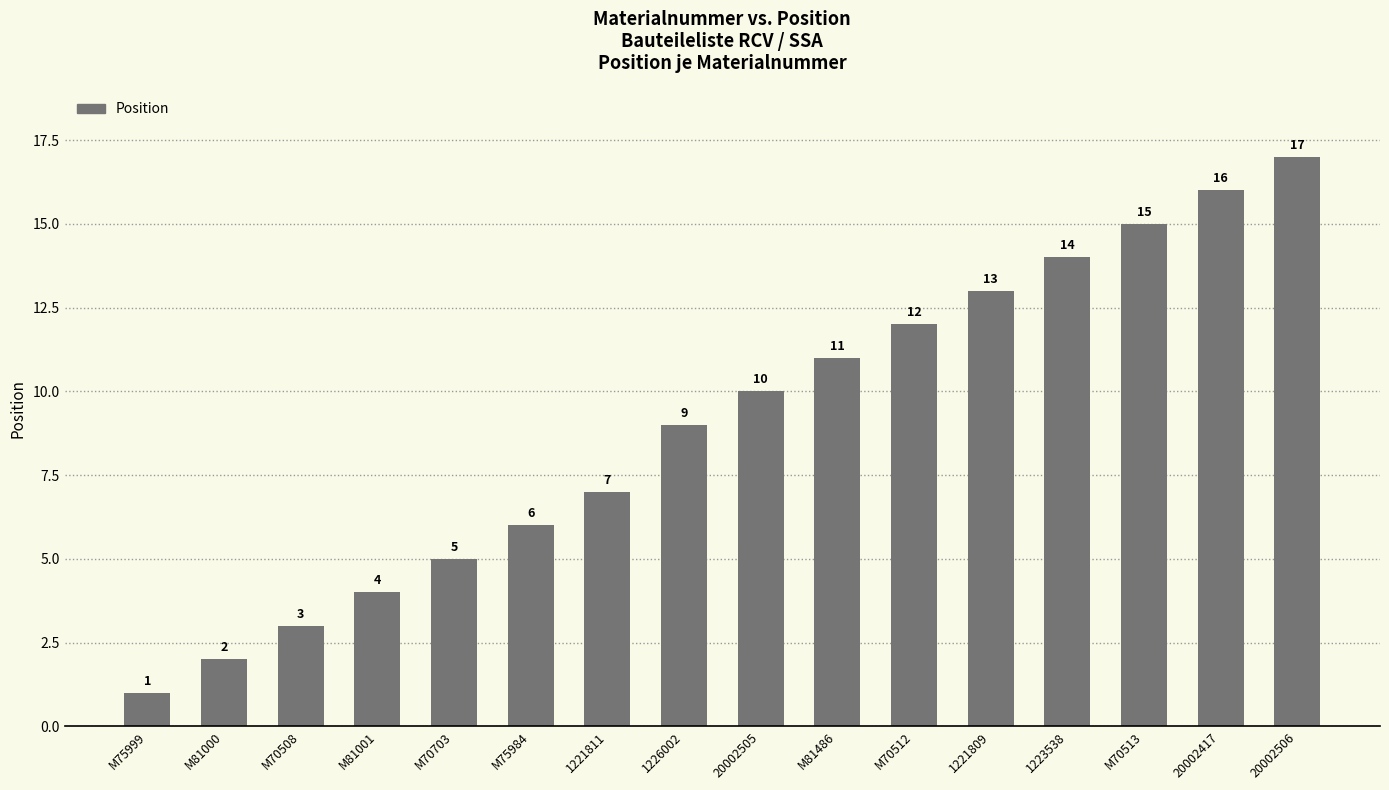

Rank the categories by value from lowest to highest.

M75999, M81000, M70508, M81001, M70703, M75984, 1221811, 1226002, 20002505, M81486, M70512, 1221809, 1223538, M70513, 20002417, 20002506